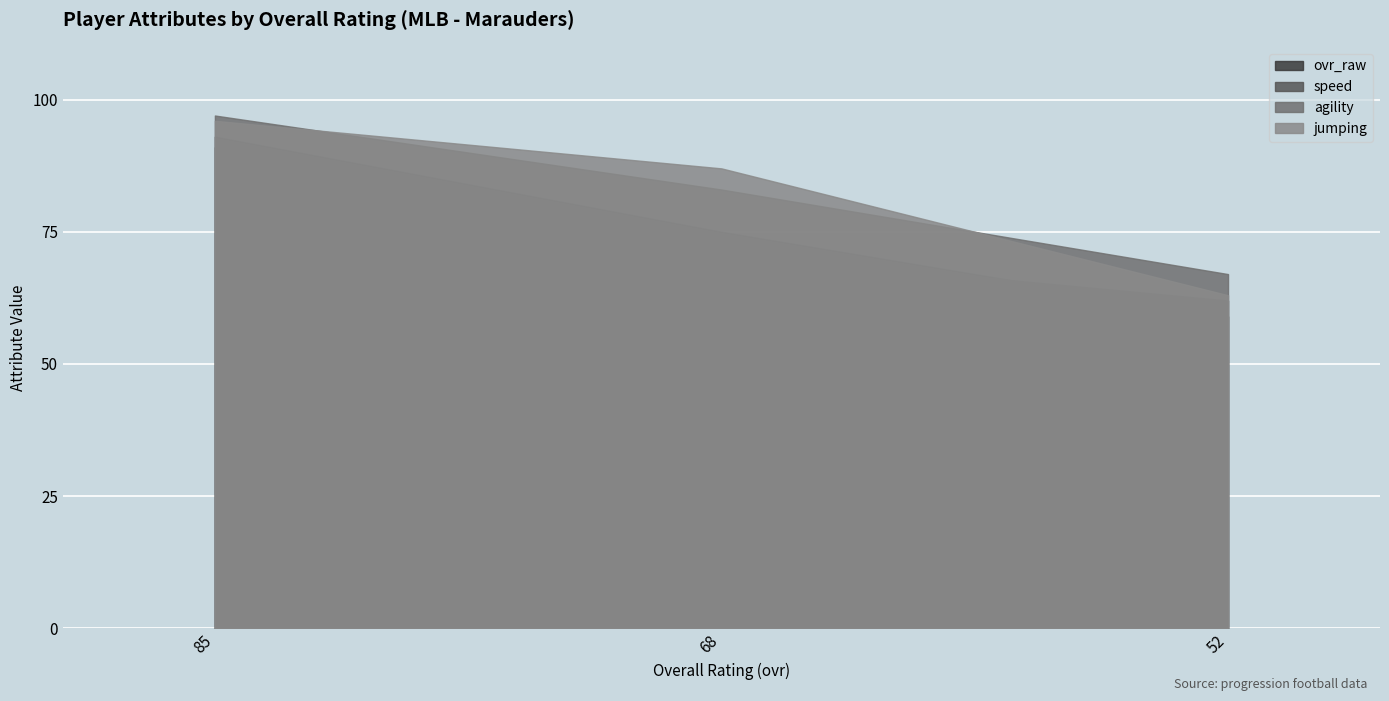

Rank the categories by agility value from highest to lowest.

85, 68, 52